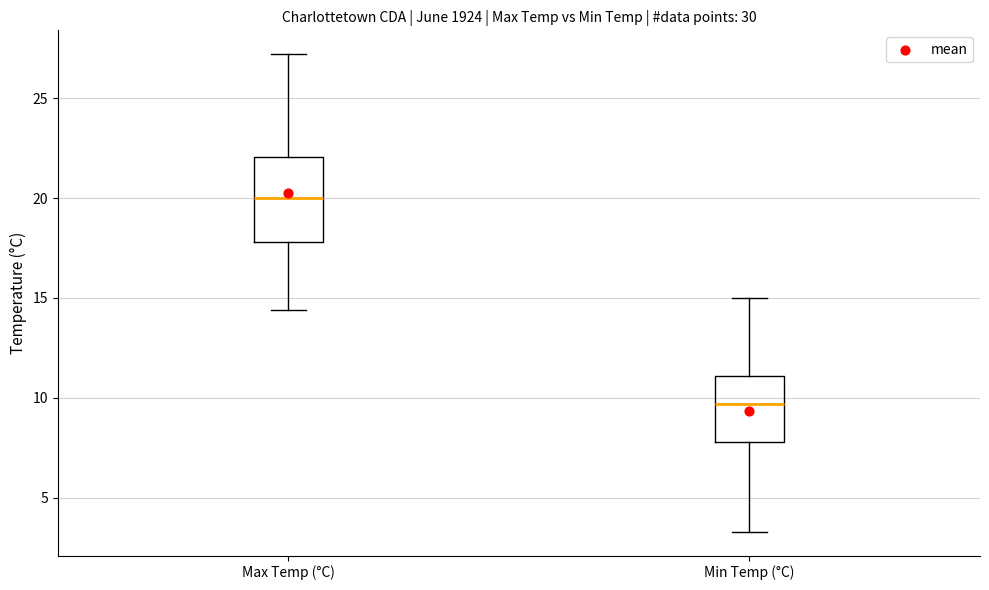

Comparing the boxes themselves (not the whiskers), which one is the tallest?

Max Temp (°C)